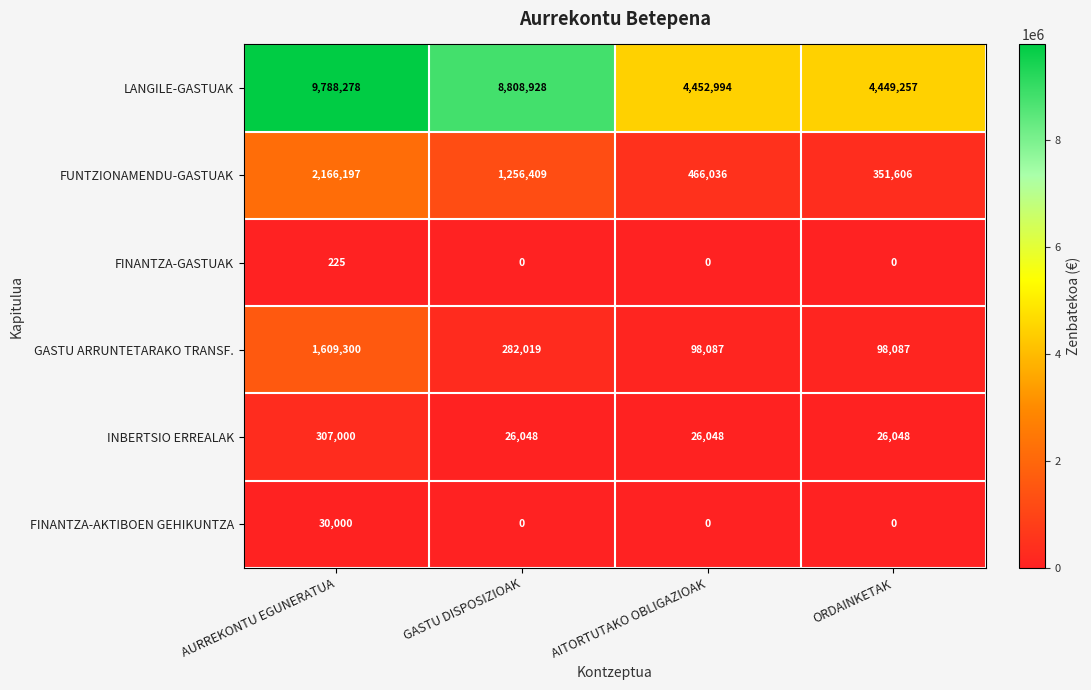

What is the total value across all series at ORDAINKETAK?

4924998